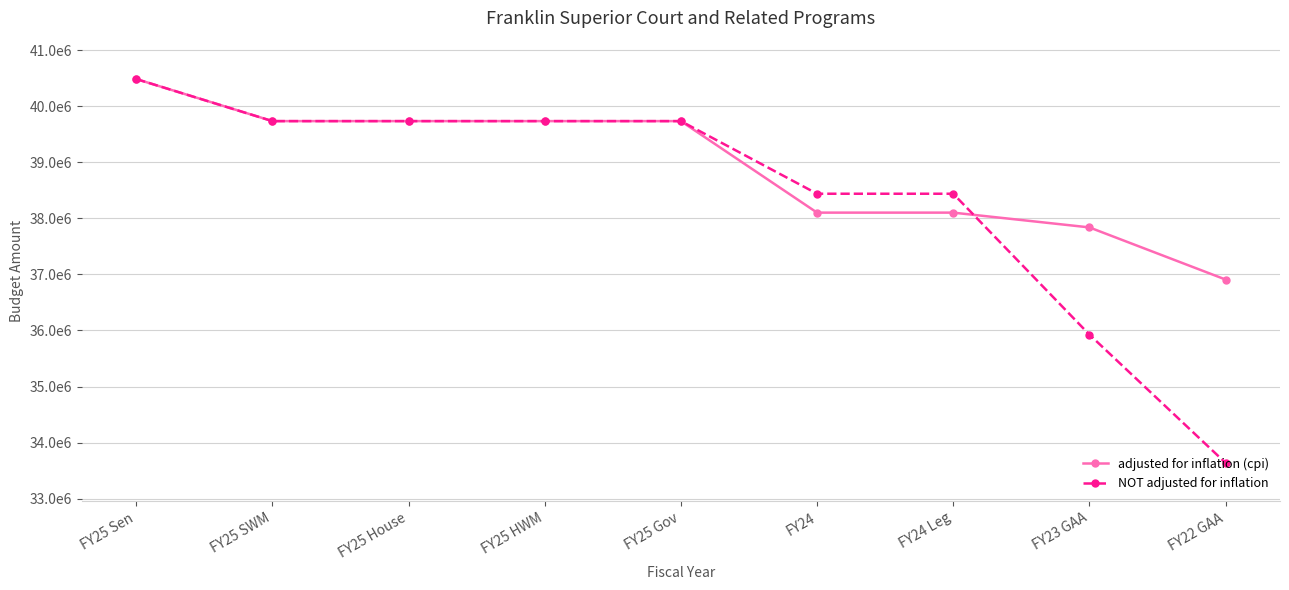

True or false: NOT adjusted for inflation has more than 2 interior local peaks.

False